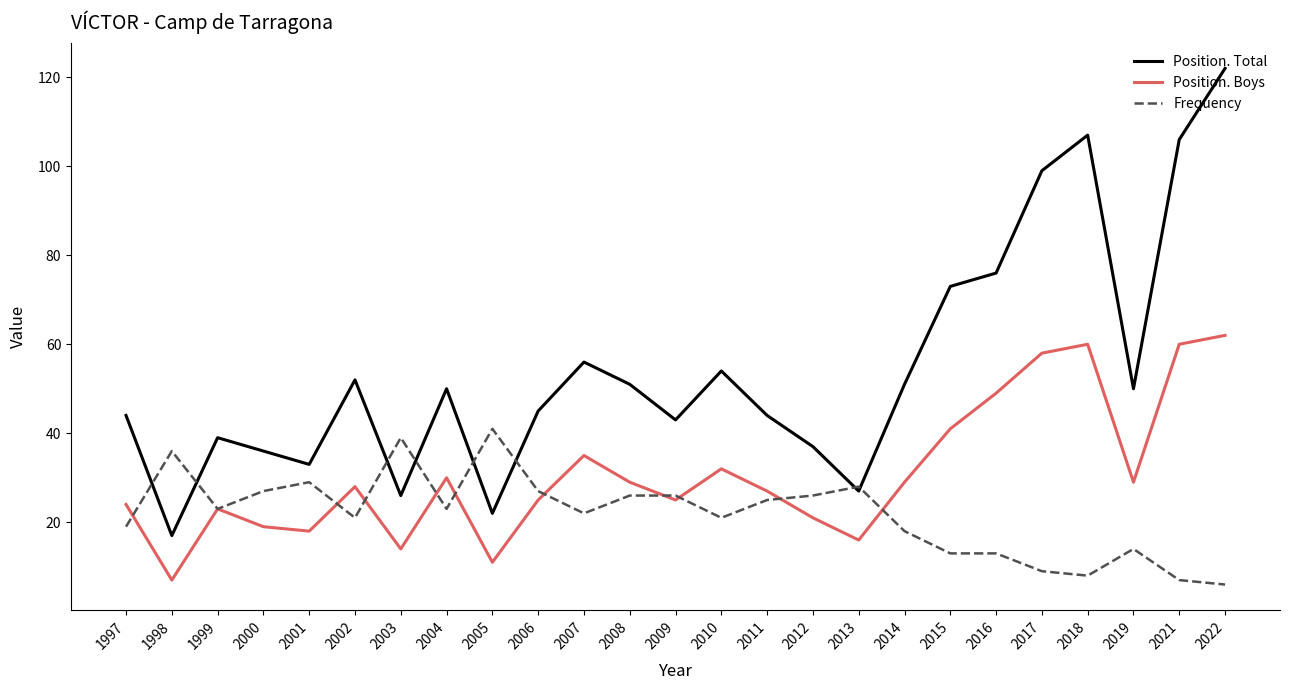

At which label does Frequency first exceed 23?

1998